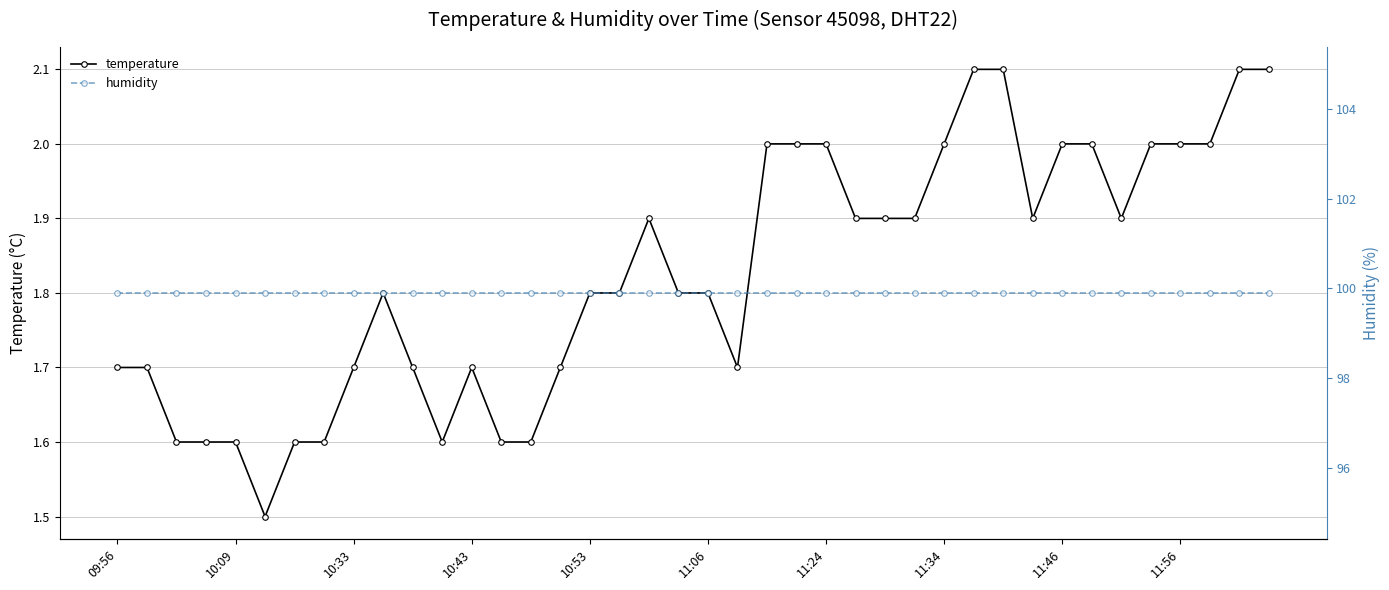

What is the lowest value of the temperature series?

1.5